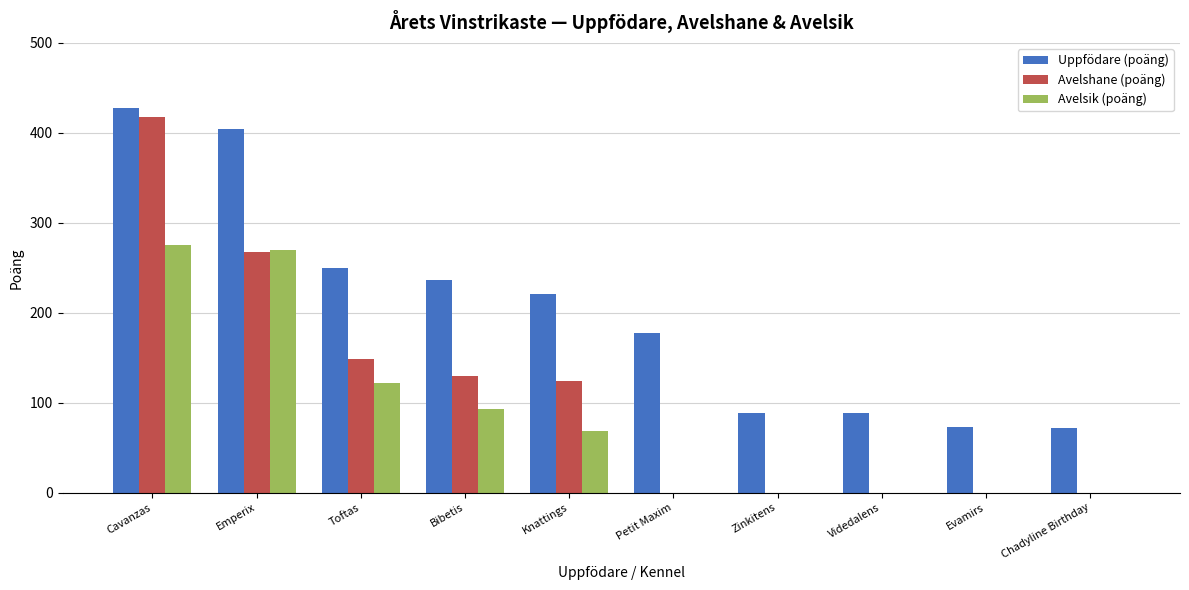

What is the total value across all series at Chadyline Birthday?

72